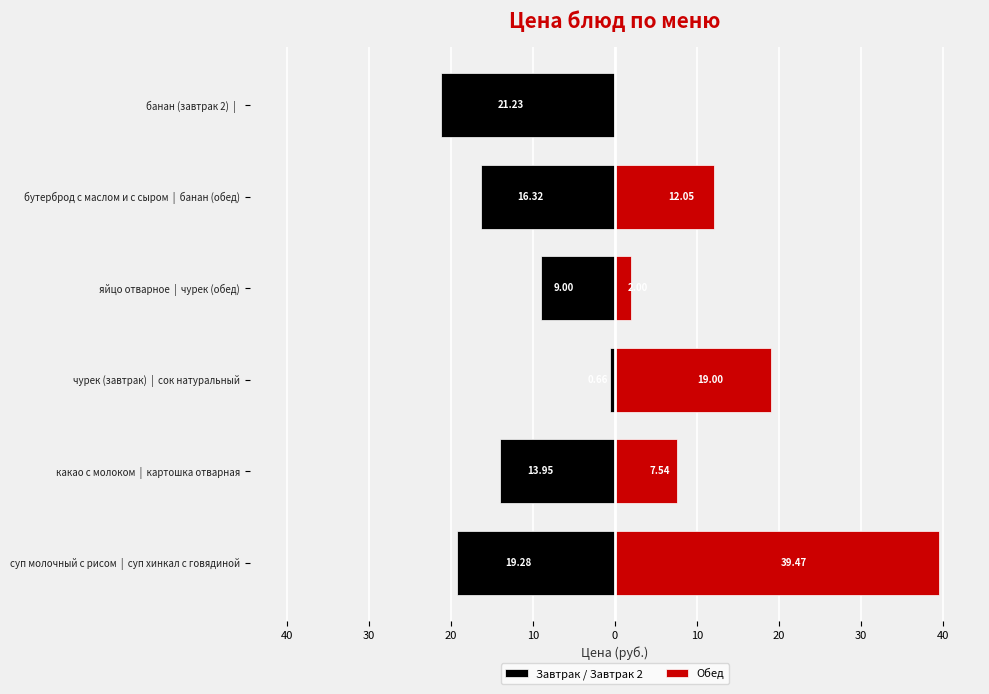

List the series in order of their peak value, lowest first.

Завтрак / Завтрак 2, Обед